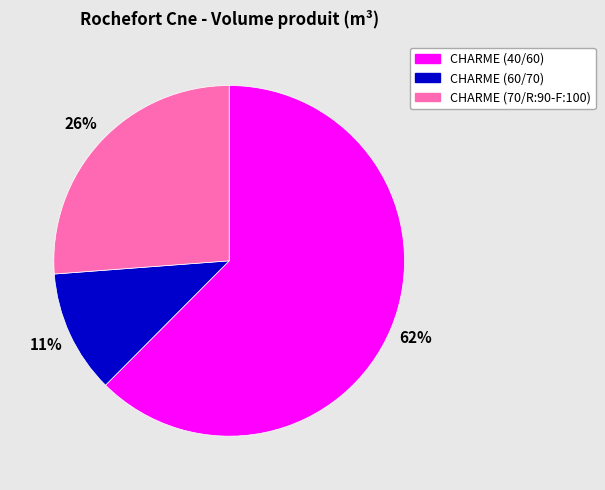

To the nearest percent, what is the combined percentage of CHARME (60/70) and CHARME (40/60)?

74%